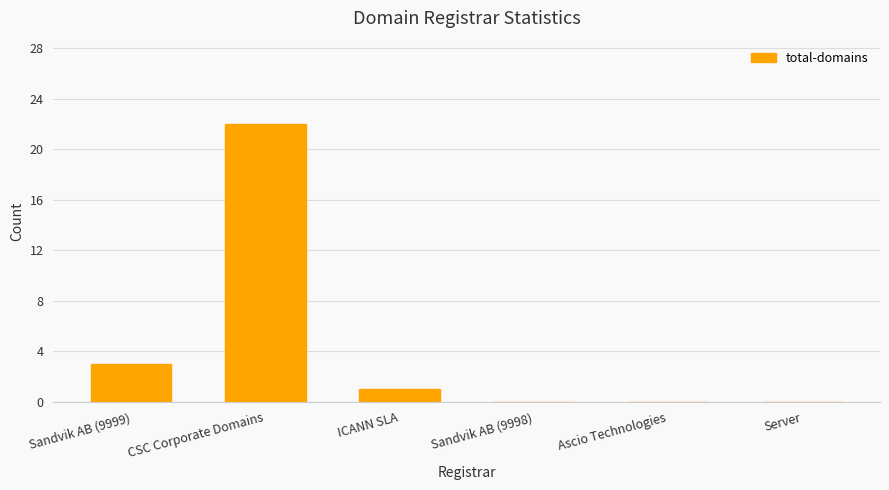

The chart shows a value of 3 at Sandvik AB (9999). True or false?

True